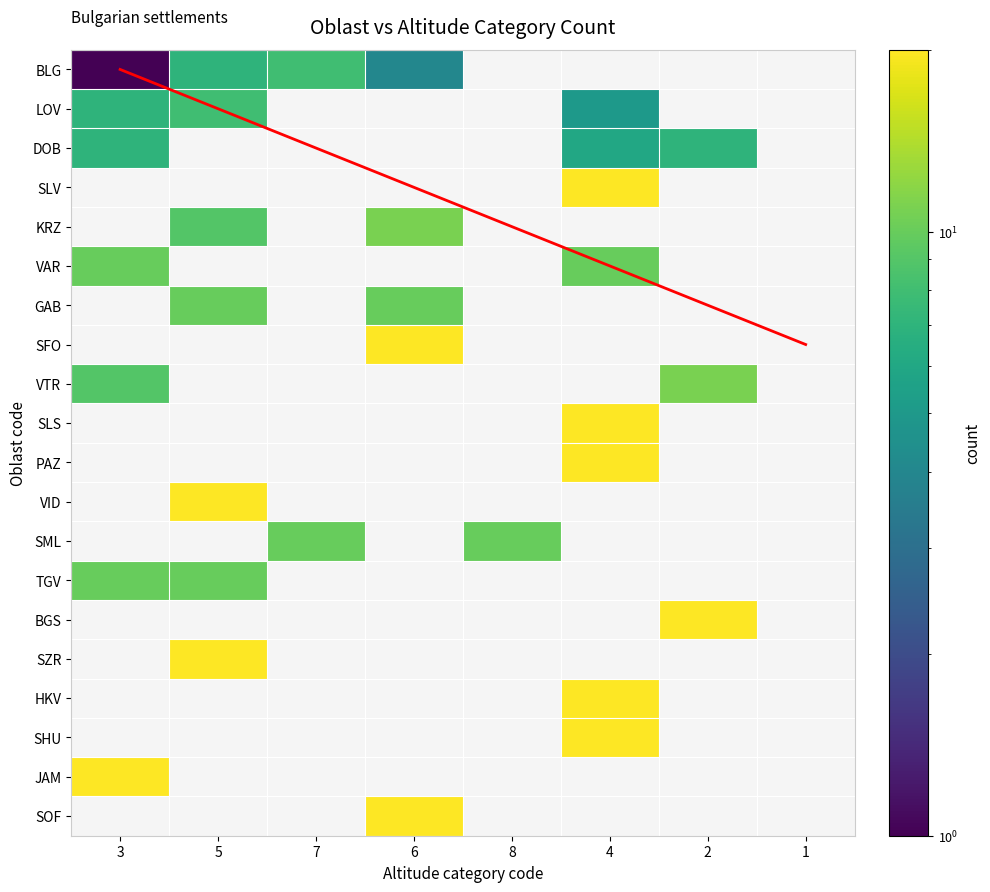

Which label corresponds to the smallest value in the chart?

3